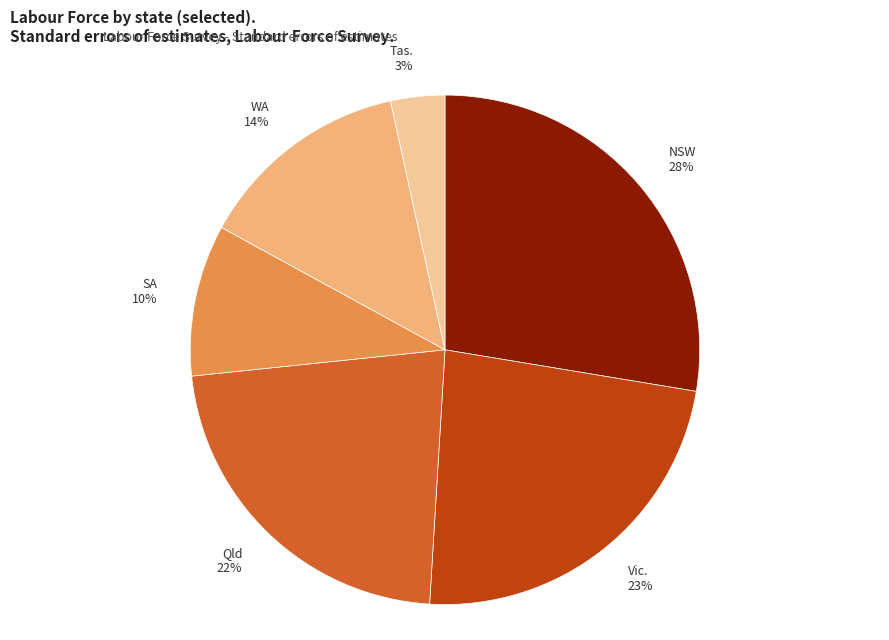

Is it true that NSW is 28% of the pie?

True